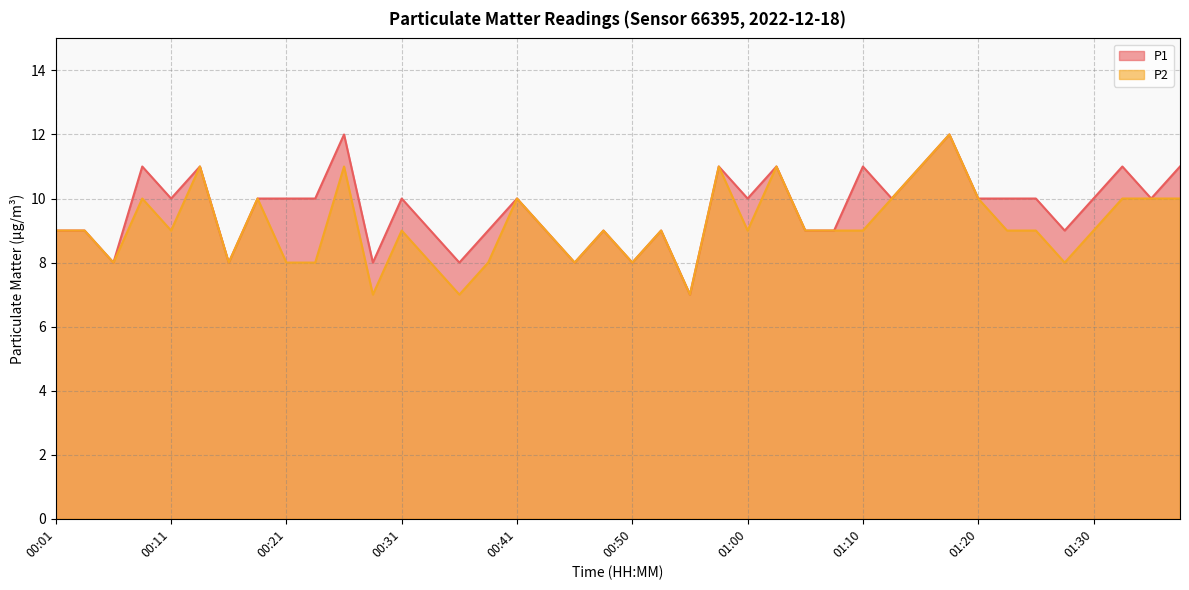

At which label does P1 first exceed 10?

00:08